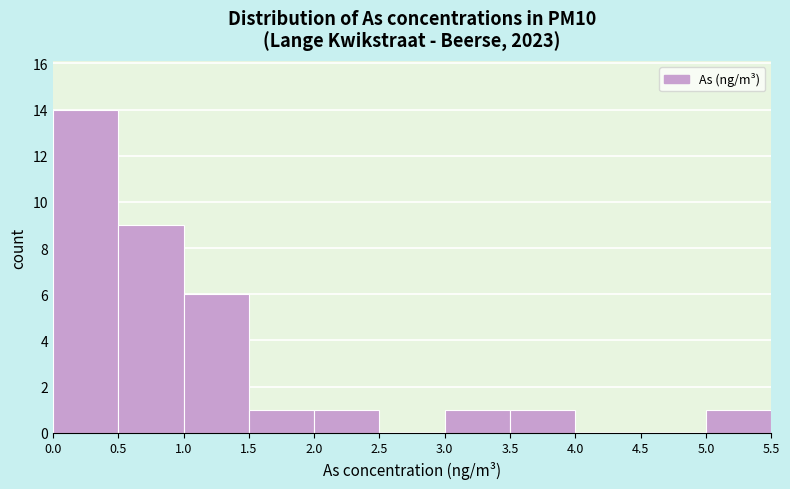

Reading left to right, list every bar in this chart as the range it spans on the x-axis followed by its height. The values are not printed on the chart, so give them approximately, as read against the axis.

0.0 to 0.5: 14
0.5 to 1.0: 9
1.0 to 1.5: 6
1.5 to 2.0: 1
2.0 to 2.5: 1
2.5 to 3.0: 0
3.0 to 3.5: 1
3.5 to 4.0: 1
4.0 to 4.5: 0
4.5 to 5.0: 0
5.0 to 5.5: 1